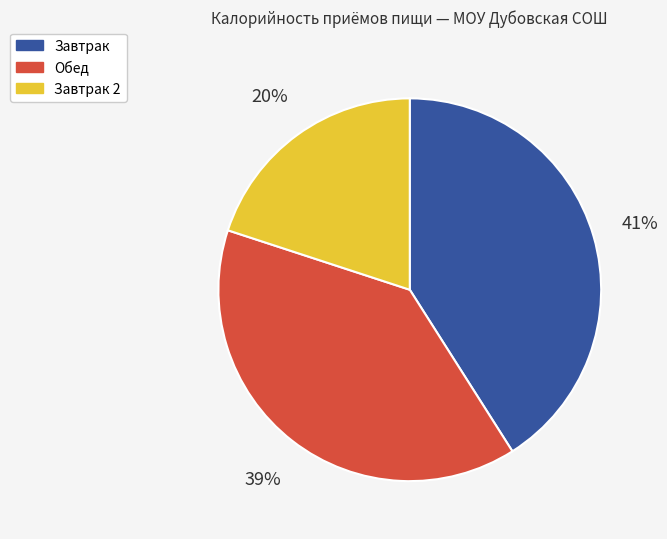

To the nearest percent, what is the average slice percentage?

33%